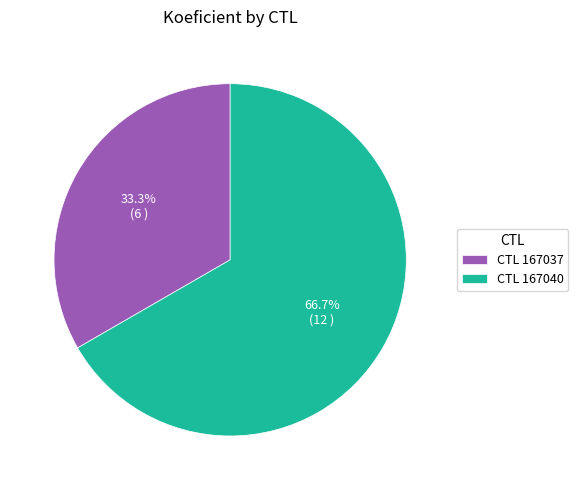

What is the ratio of the value at CTL 167037 to the value at CTL 167040?

0.5